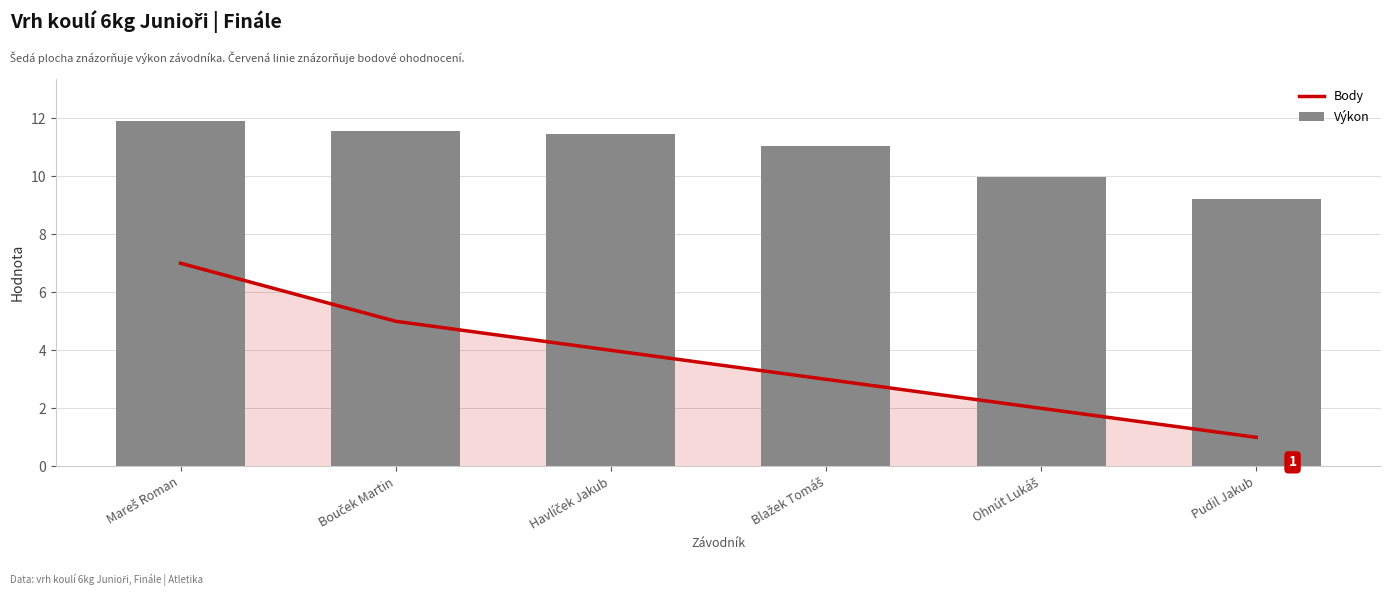

What is the label of the 1st bar from the left?

Mareš Roman